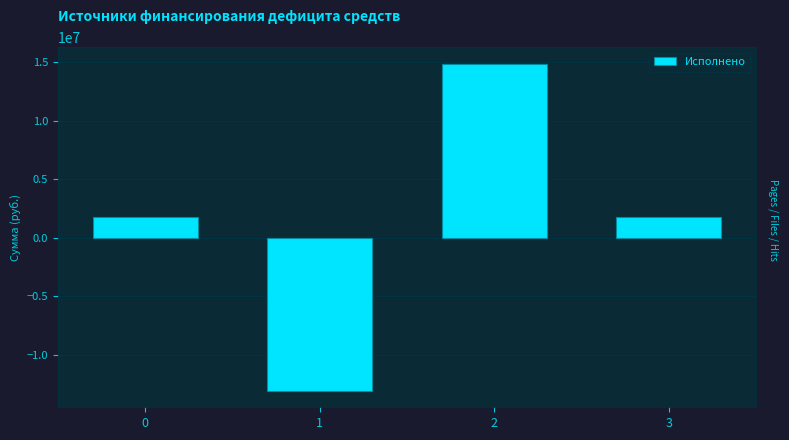

What is the minimum value shown in the chart?

-13090805.5